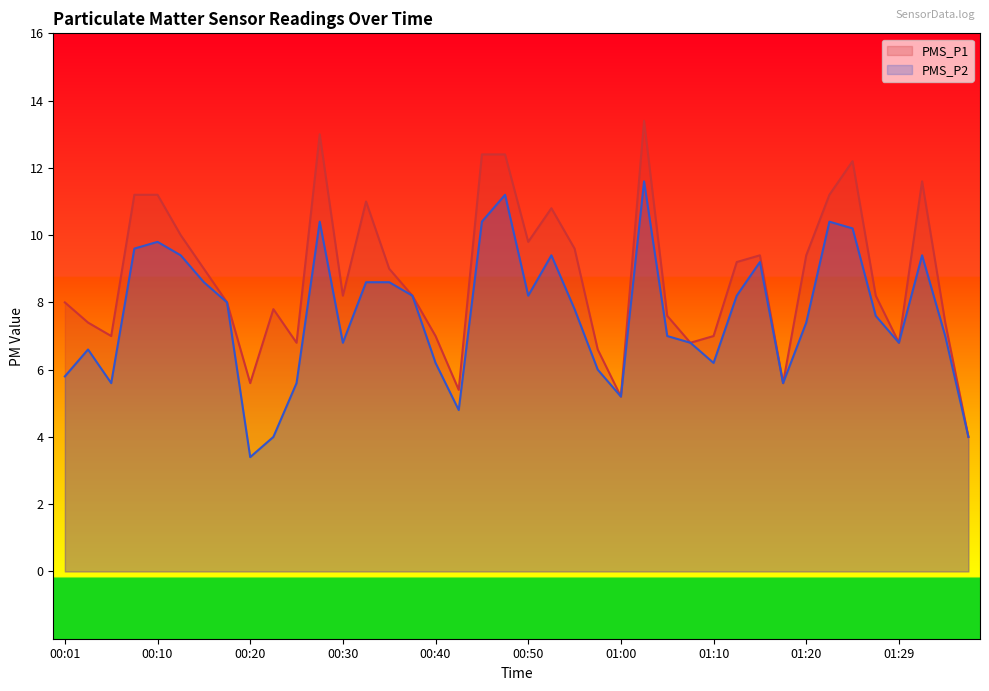

Which category has the highest value across all series?

01:02